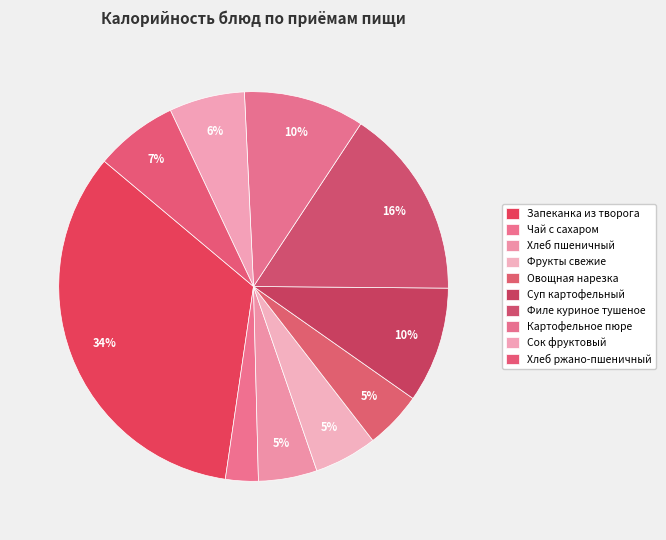

Count the number of slices in the pie.

10